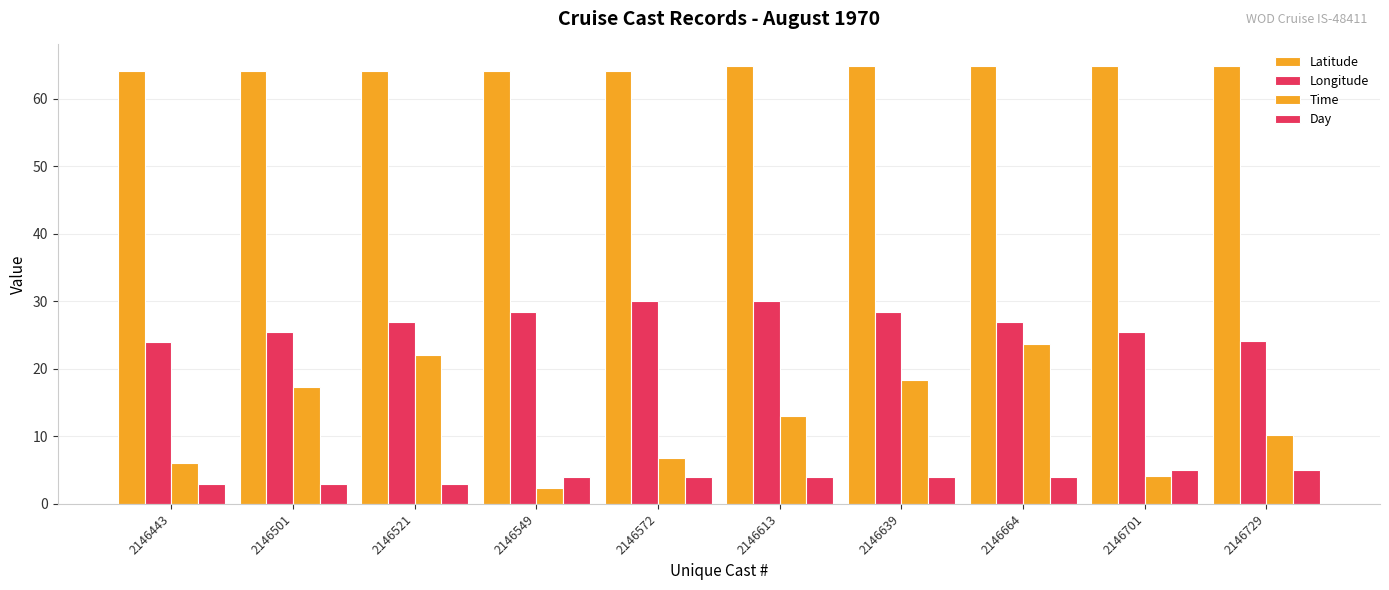

Between 2146613 and 2146521, which is larger?

2146613